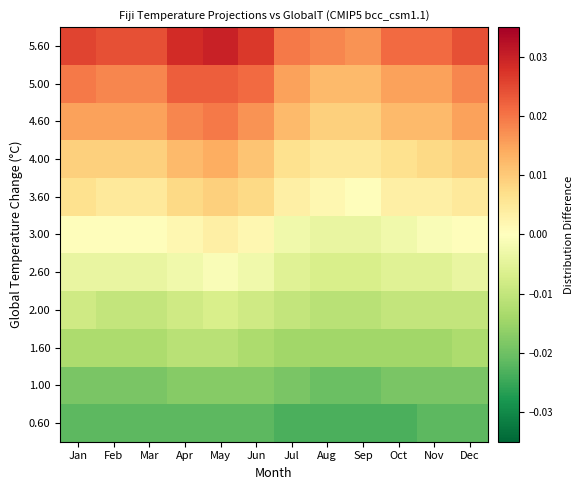

Rank the series at May from highest to lowest value.

5.60, 5.00, 4.60, 4.00, 3.60, 3.00, 2.60, 2.00, 1.60, 1.00, 0.60